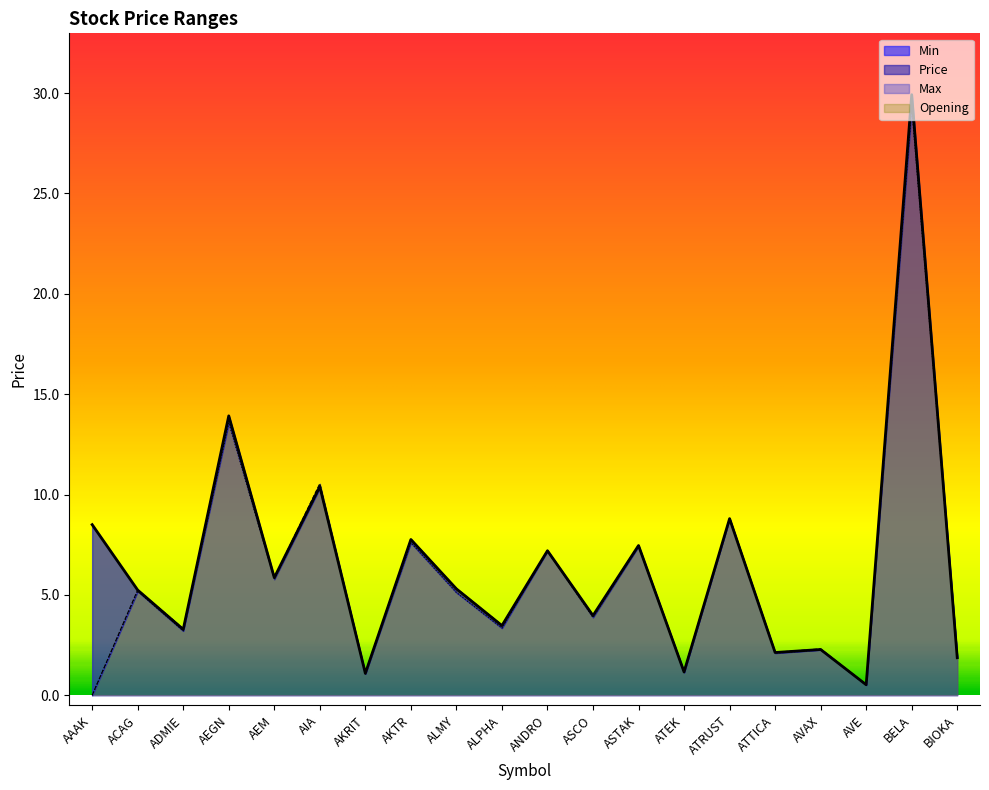

What is the difference between the highest and lowest values at ASCO?

0.1